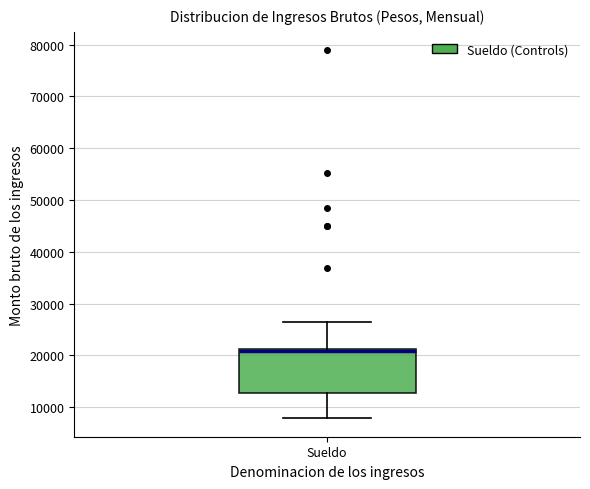

Transcribe this box plot: give where the median line is, the range the box spans, and where the two whiskers end, as read against the y-axis. The values are not printed on the chart, so give them approximately, as read against the axis.

median 21000 (just below the box's upper edge), box 13000 to 21000, whiskers 8000 to 26000